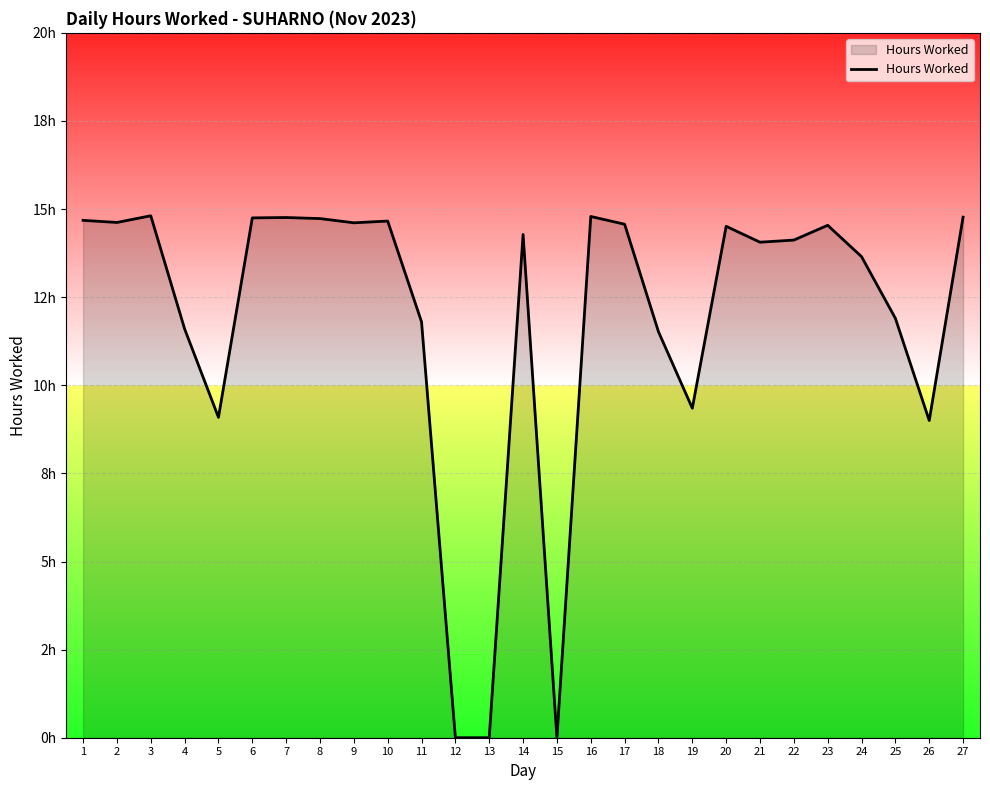

Does the chart have visible grid lines?

Yes